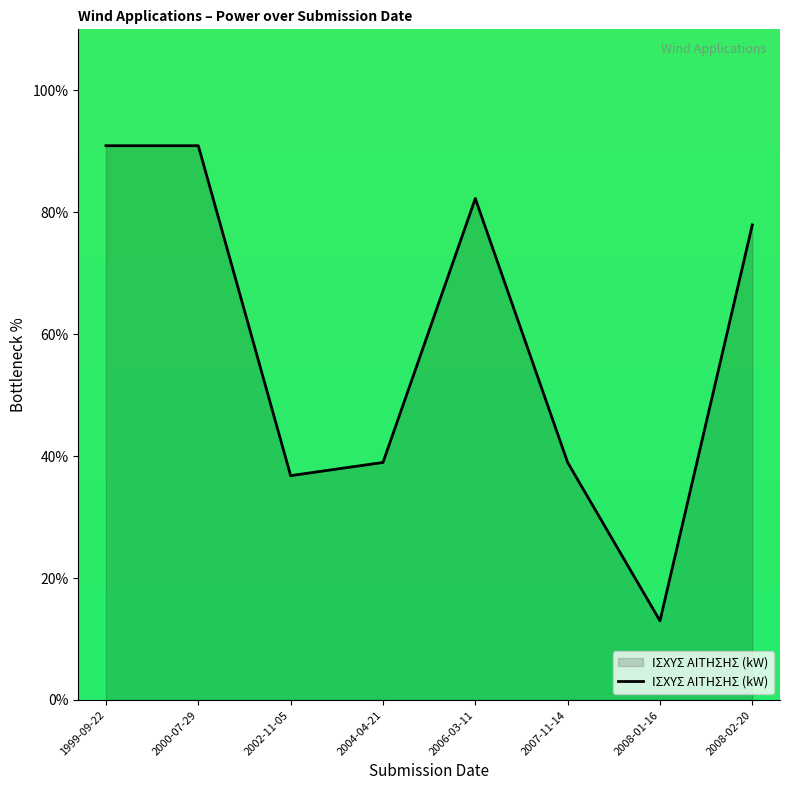

What is the change in value from 2002-11-05 to 2007-11-14?

+2.2